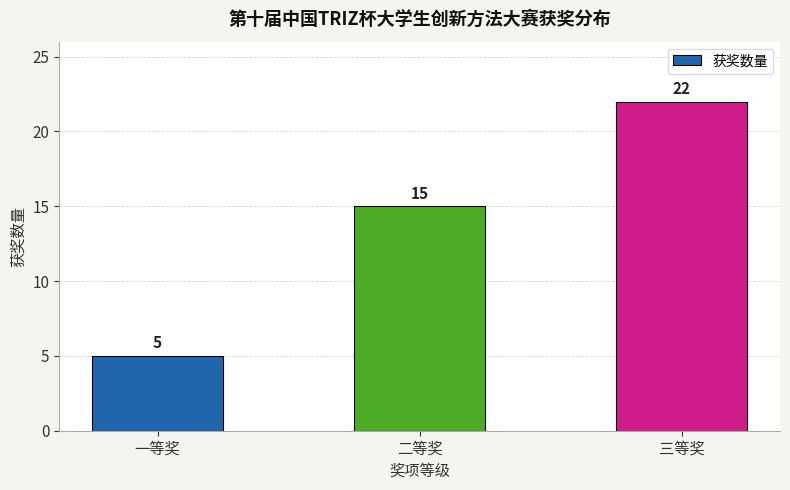

Reading left to right, list all the values displayed in this chart.

5	15	22